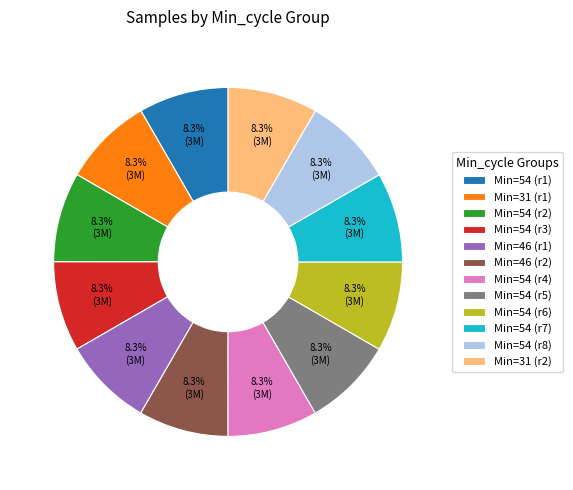

What is the ratio of the value at Min=31 (r2) to the value at Min=54 (r6)?

1.0